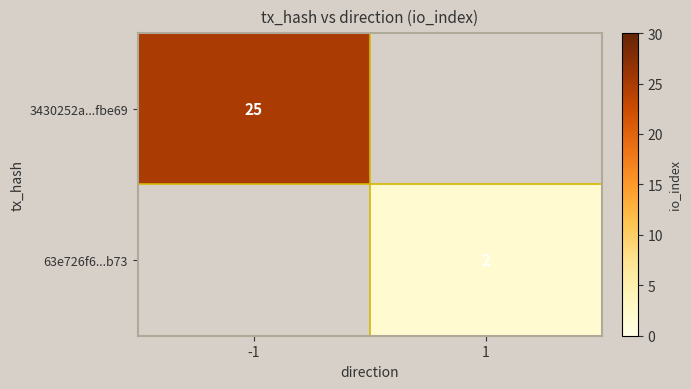

The value of 63e726f6...b73 at 1 is 1. True or false?

False